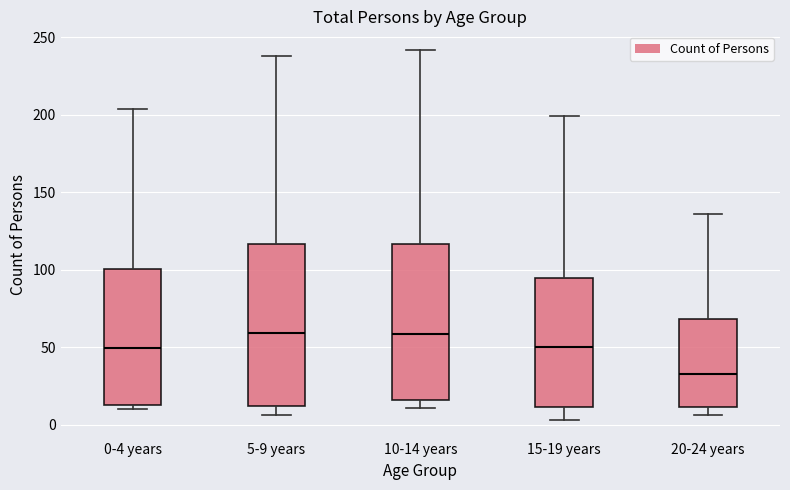

Reading left to right, read every box against the y-axis: the position of its median line, the range the box covers, and the ends of its whiskers. The values are not printed on the chart, so give them approximately, as read against the axis.

0-4 years: median 50, box 15 to 100, whiskers 10 to 205
5-9 years: median 60, box 10 to 115, whiskers 5 to 240
10-14 years: median 60, box 15 to 115, whiskers 10 to 240
15-19 years: median 50, box 10 to 95, whiskers 5 to 200
20-24 years: median 35, box 10 to 70, whiskers 5 to 135